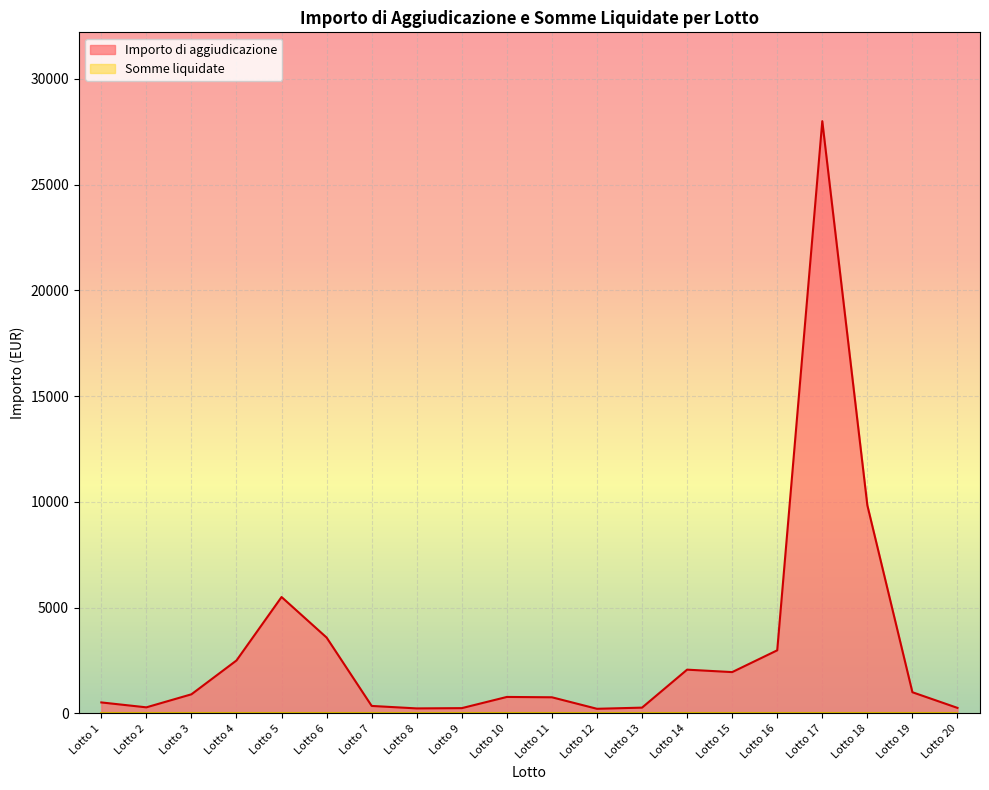

Which label corresponds to the largest value in the chart?

Lotto 17